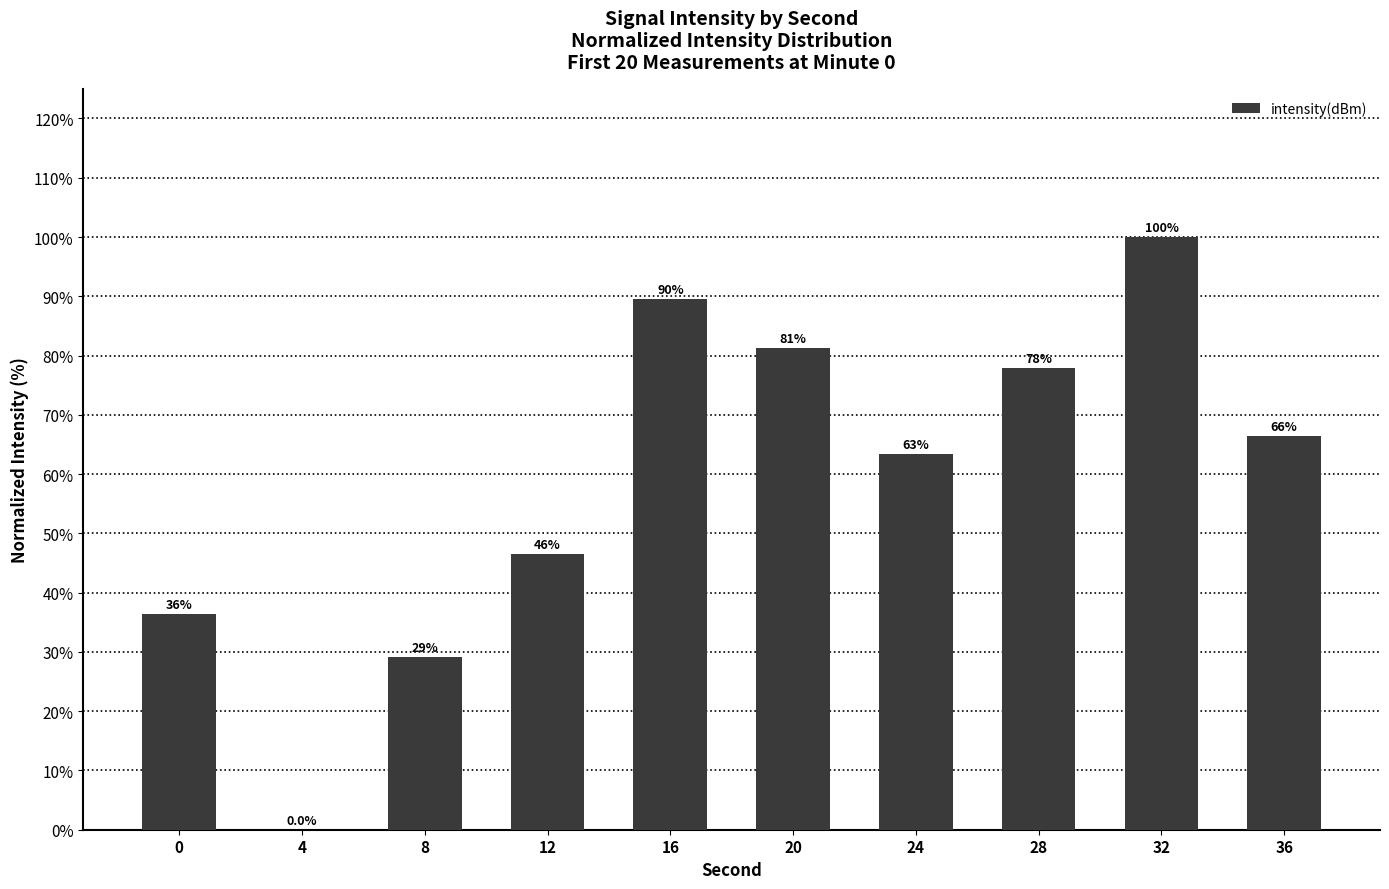

Are the bars horizontal?

No